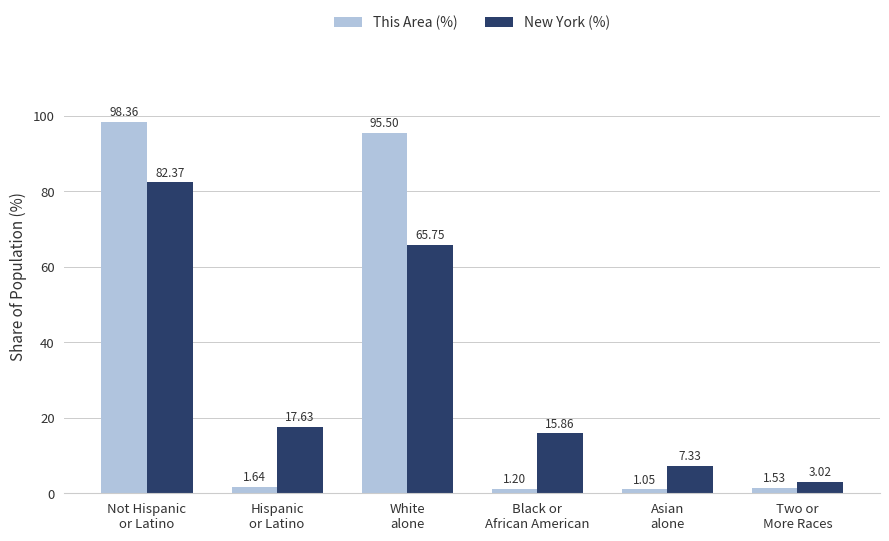

What is the difference between the maximum and second lowest values in the This Area (%) series?

97.2